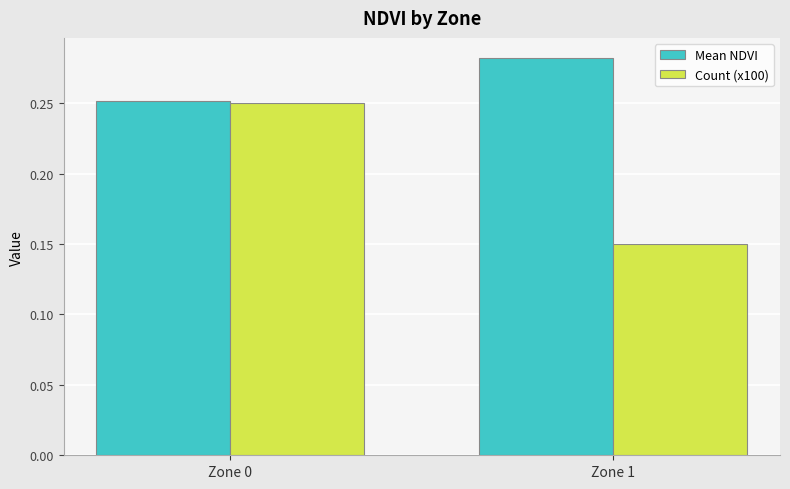

Which series has the largest range (max minus min)?

Count (x100)